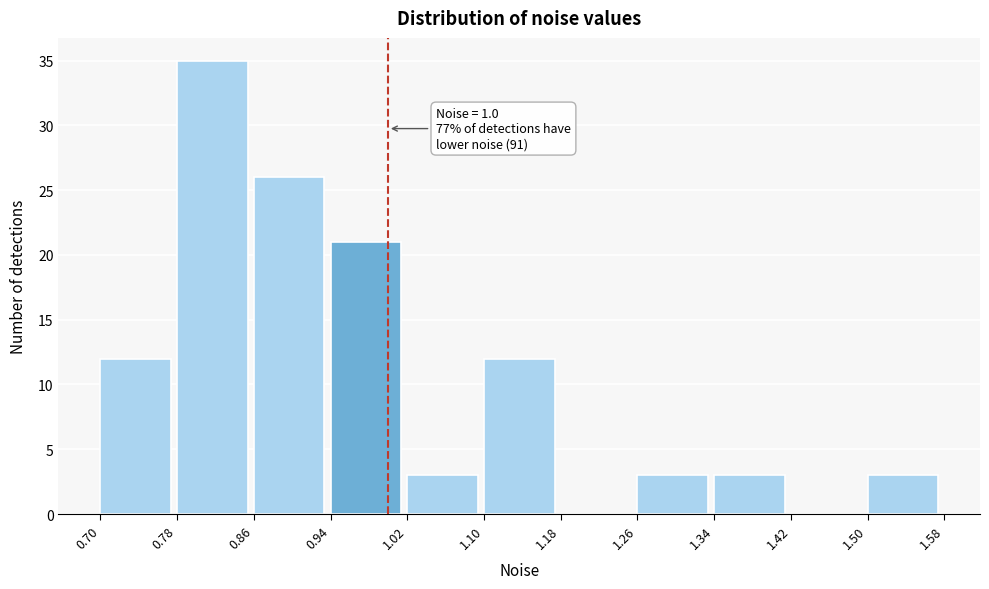

Which range on the x-axis has the tallest bar?

0.78 to 0.86